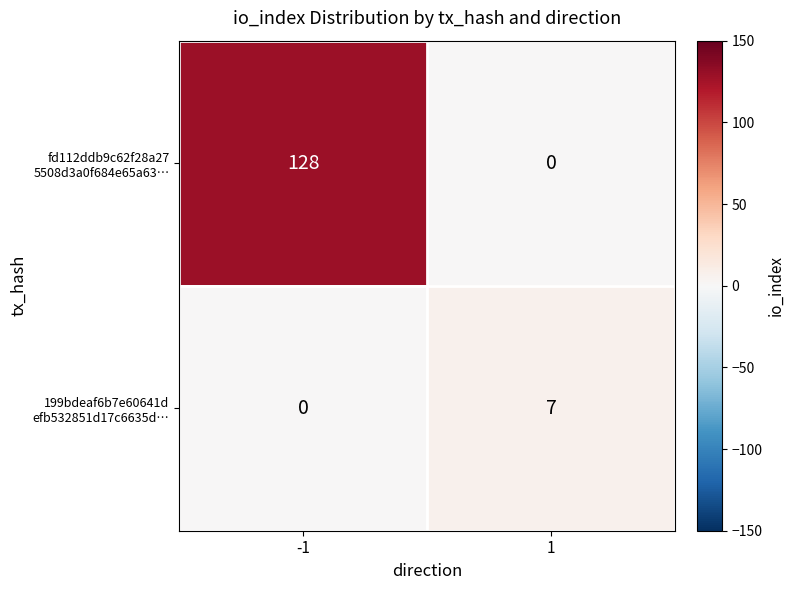

What is the spread (max minus min) of values at -1?

128